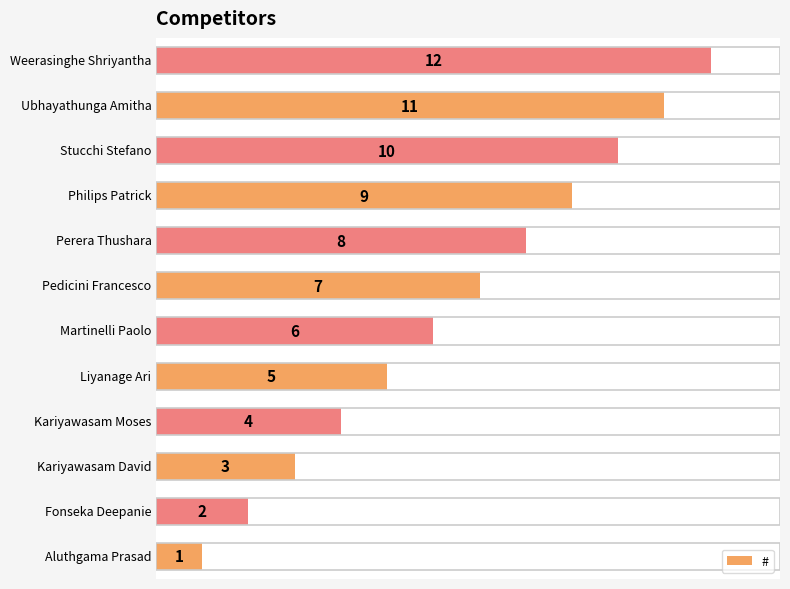

What is the greatest value displayed?

12